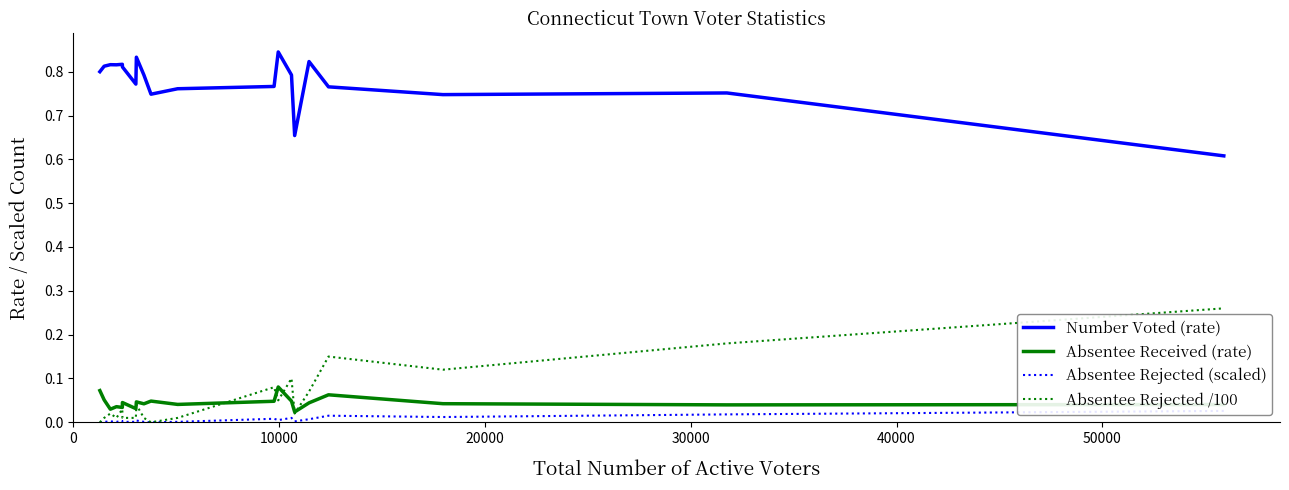

List the series in order of their peak value, lowest first.

Absentee Rejected (scaled), Absentee Received (rate), Absentee Rejected /100, Number Voted (rate)